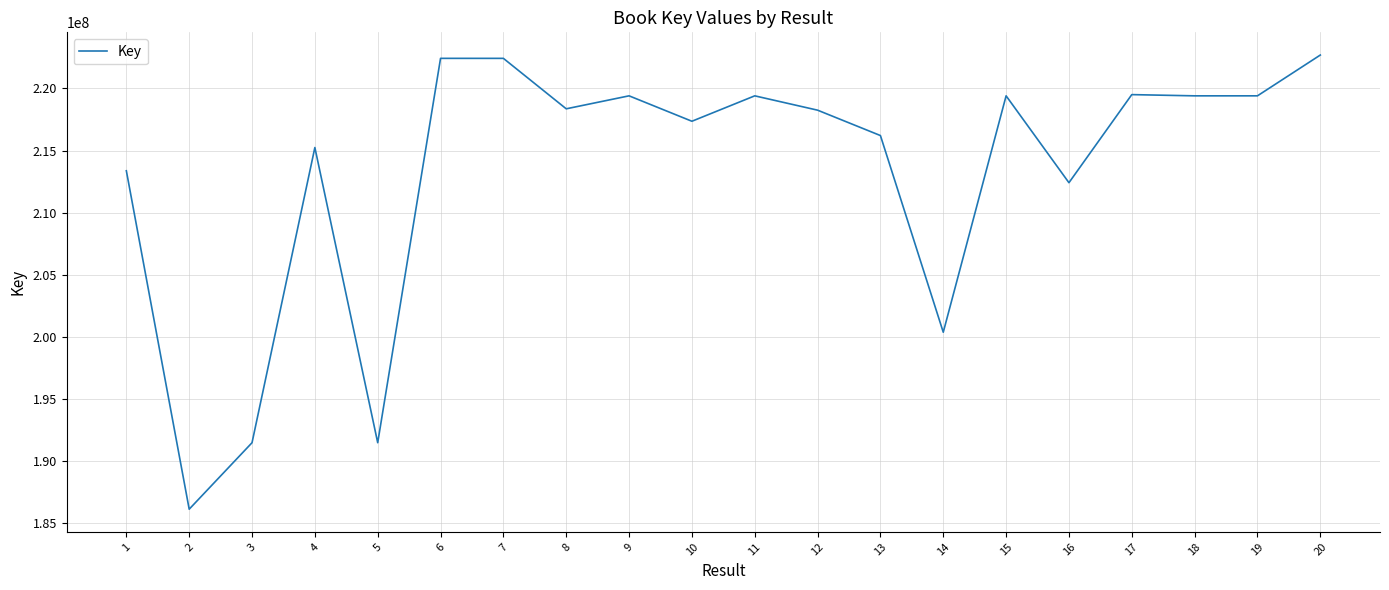

Is it true that the value at 15 is 219398683?

True